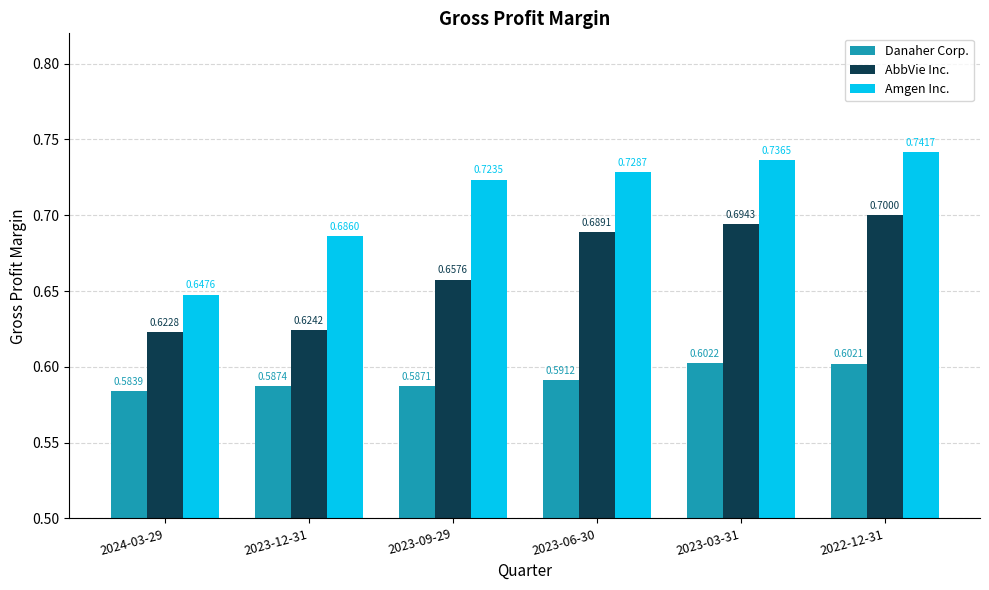

Which series has the widest spread of values?

Amgen Inc.